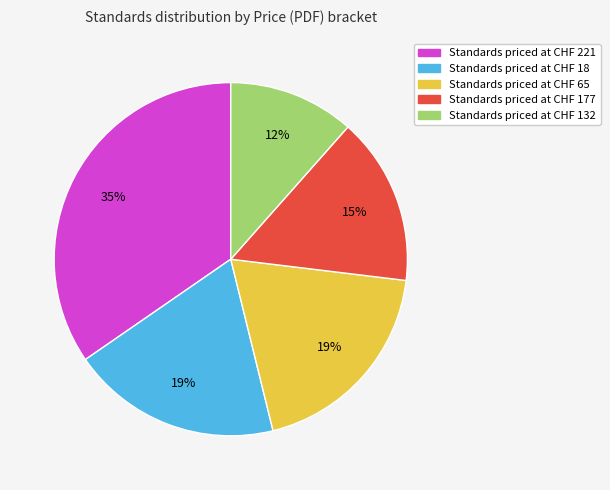

Is there a majority slice in this chart?

No